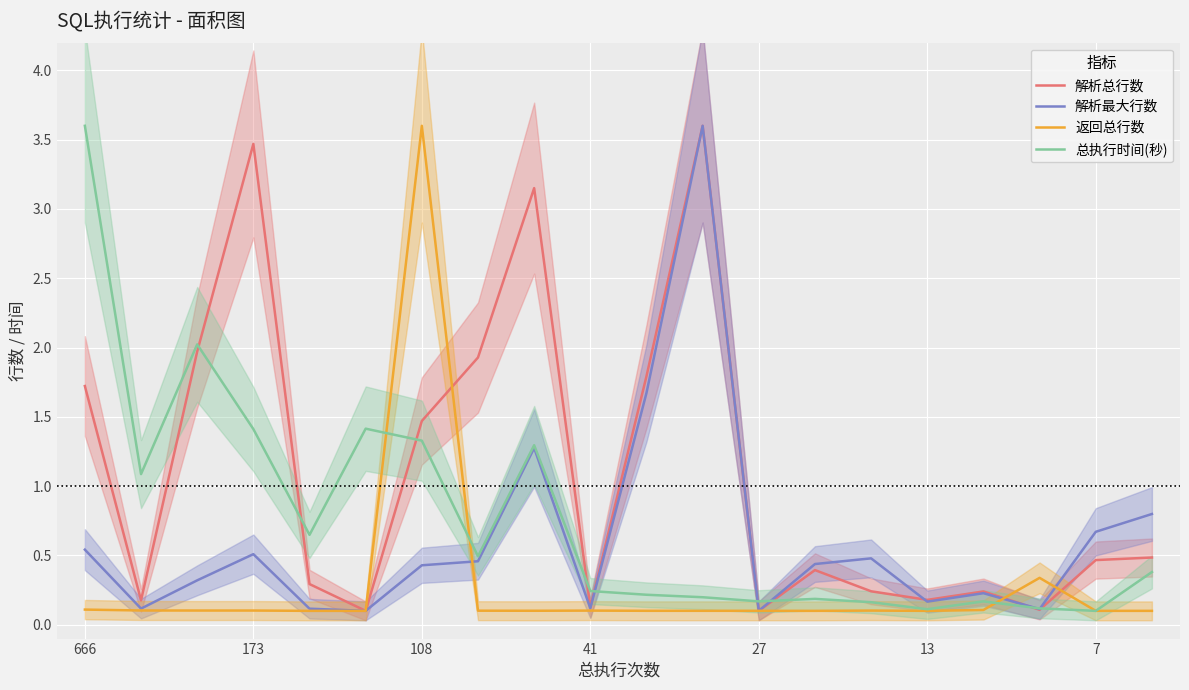

The 解析总行数 series shows 0.2 at 13. True or false?

True